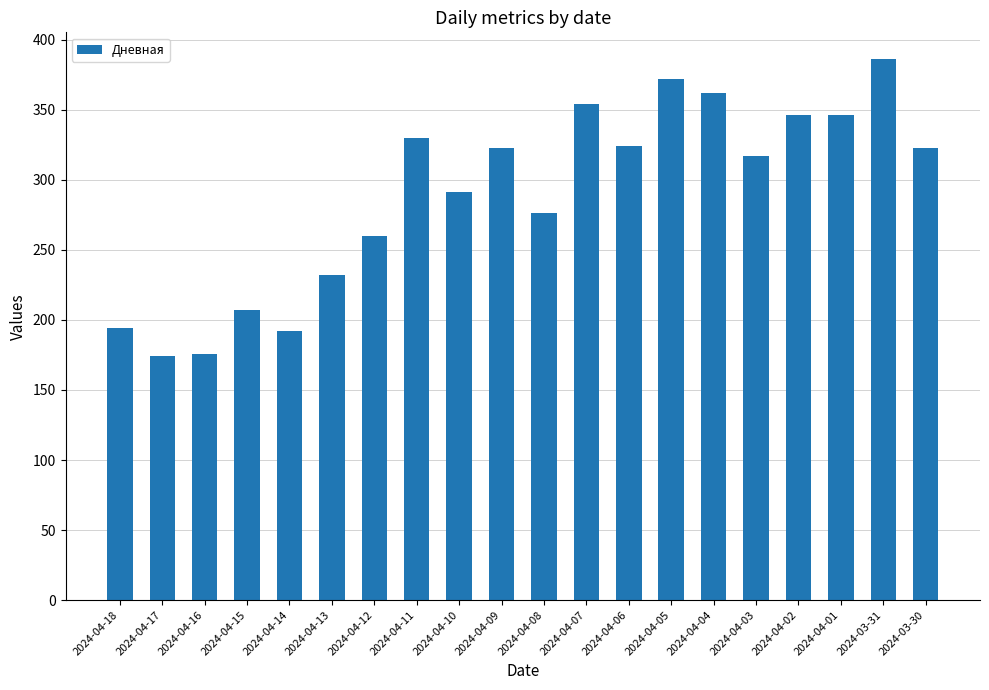

What is the sum of all values?

5785